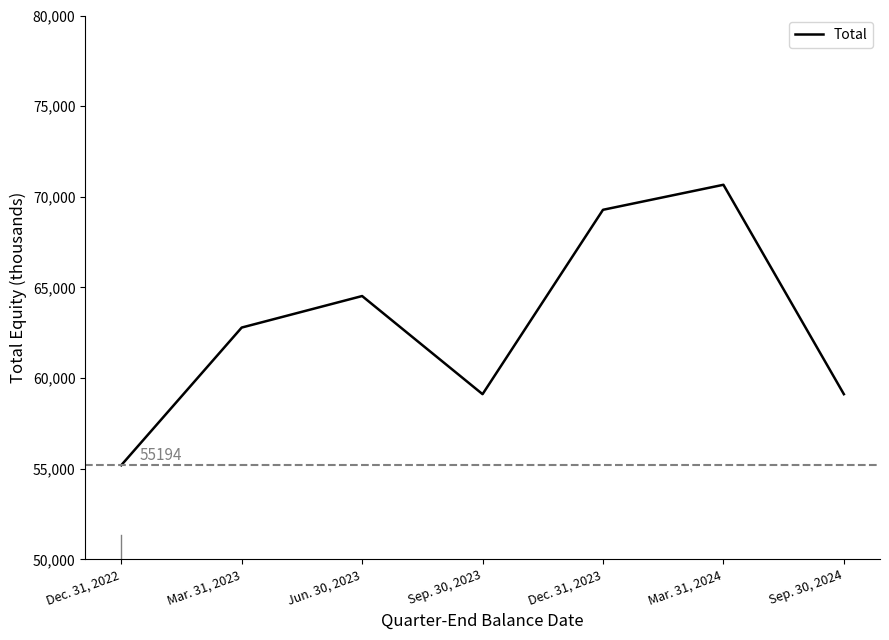

True or false: the data shows 69283 at Dec. 31, 2023.

True